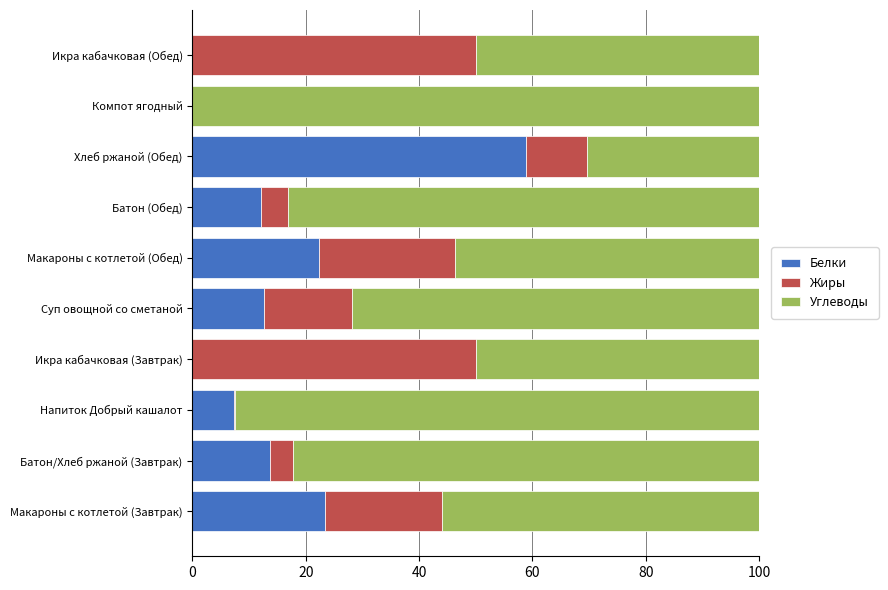

How many categories are shown in the chart?

10